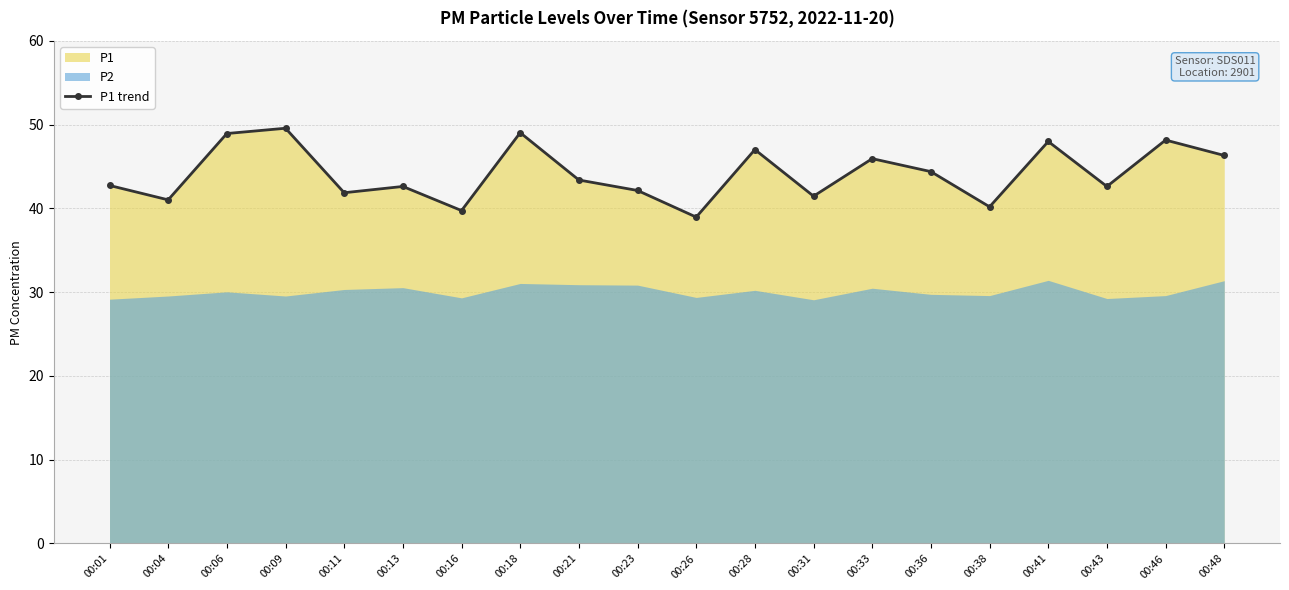

True or false: the data shows 60.7 at 00:33.

False